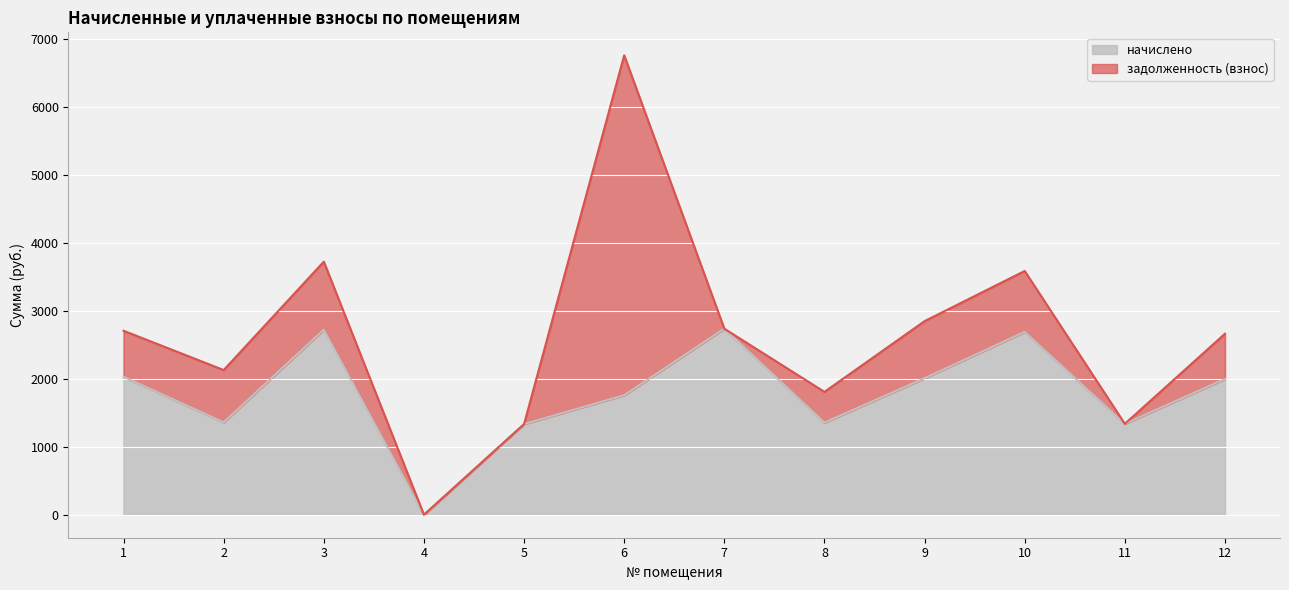

What is the value of the 12th point from the left?

1998.0